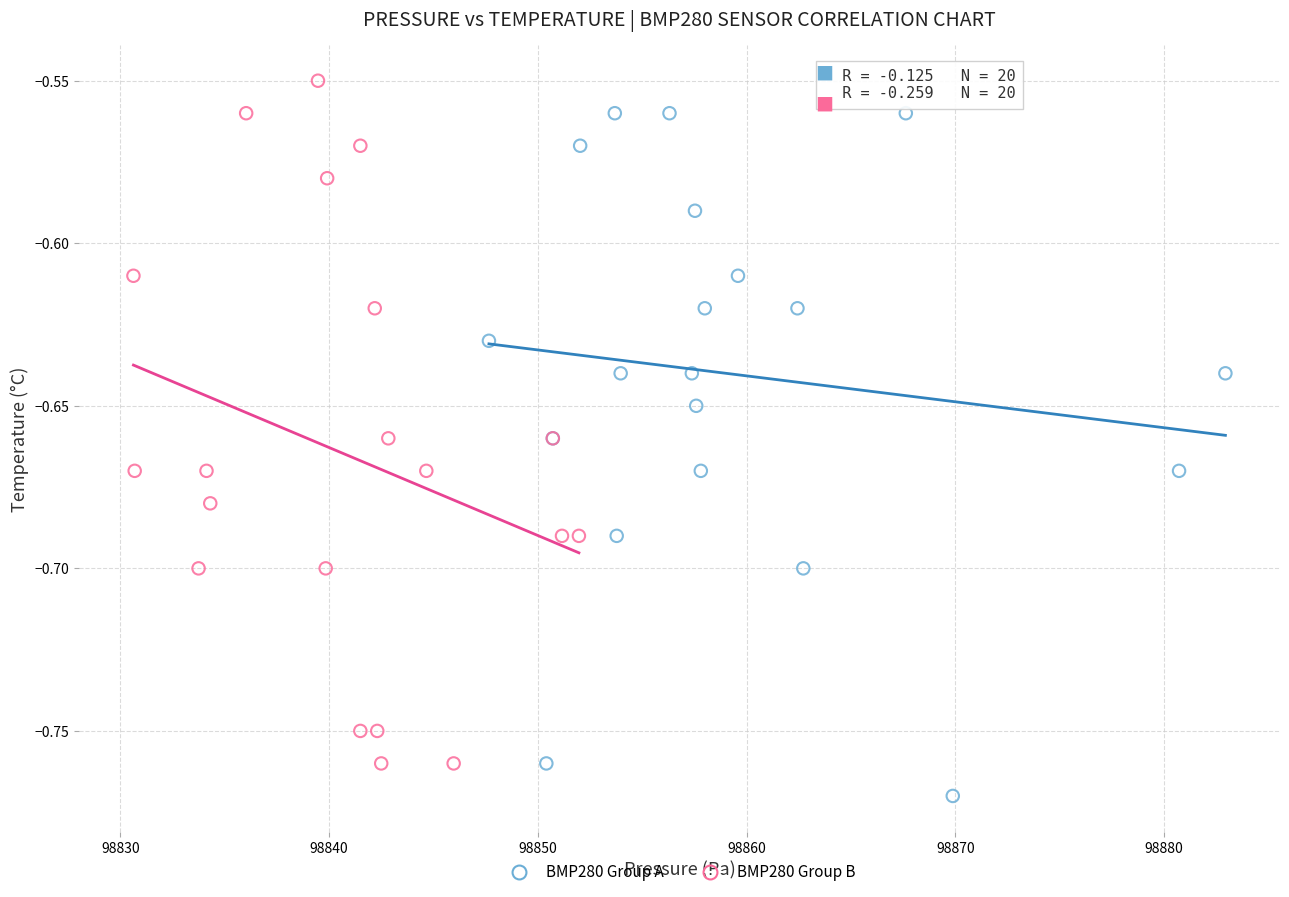

What are all the series names shown in the legend?

BMP280 Group A, BMP280 Group B